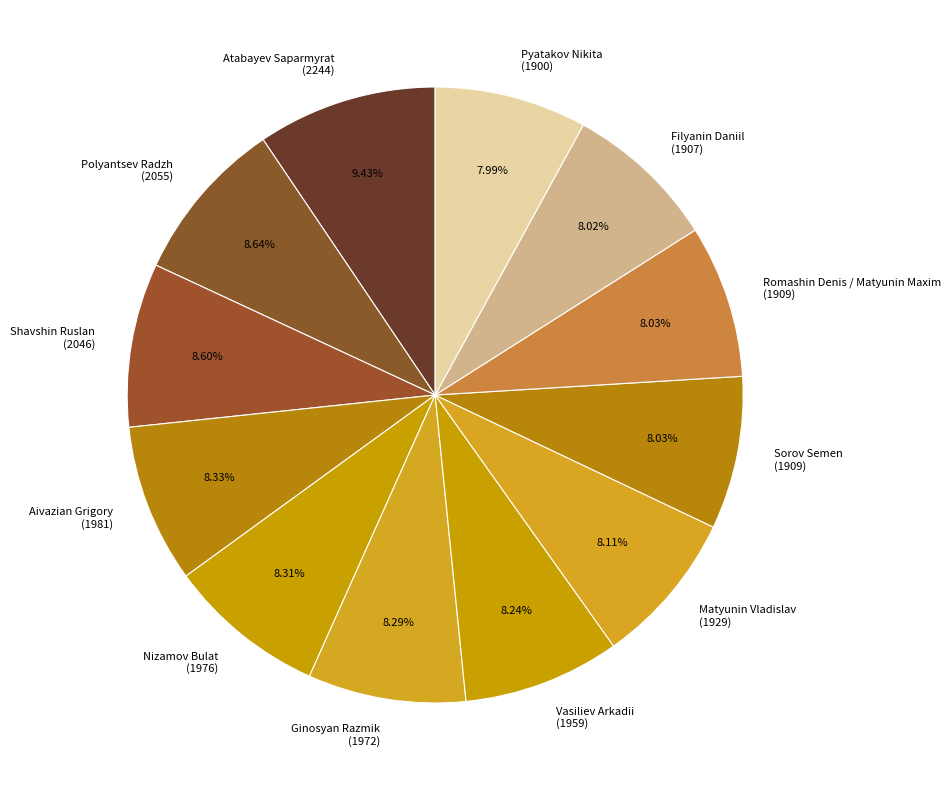

What is the ratio of the value at Atabayev Saparmyrat (2244) to the value at Aivazian Grigory (1981)?

1.1